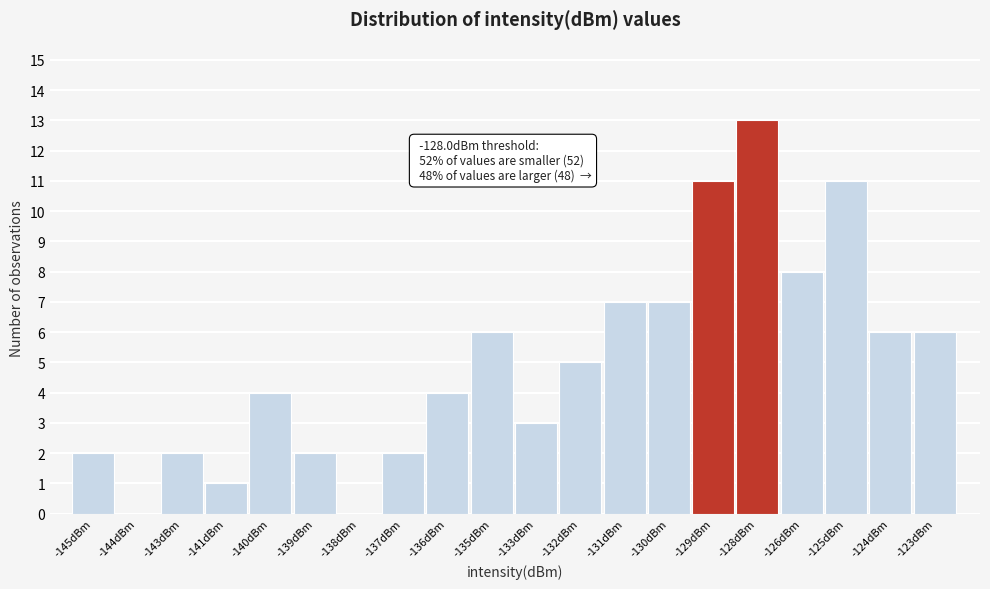

Reading right to left, what are all the values shown in this chart?

-123dBm=6	-124dBm=6	-125dBm=11	-126dBm=8	-128dBm=13	-129dBm=11	-130dBm=7	-131dBm=7	-132dBm=5	-133dBm=3	-135dBm=6	-136dBm=4	-137dBm=2	-138dBm=0	-139dBm=2	-140dBm=4	-141dBm=1	-143dBm=2	-144dBm=0	-145dBm=2